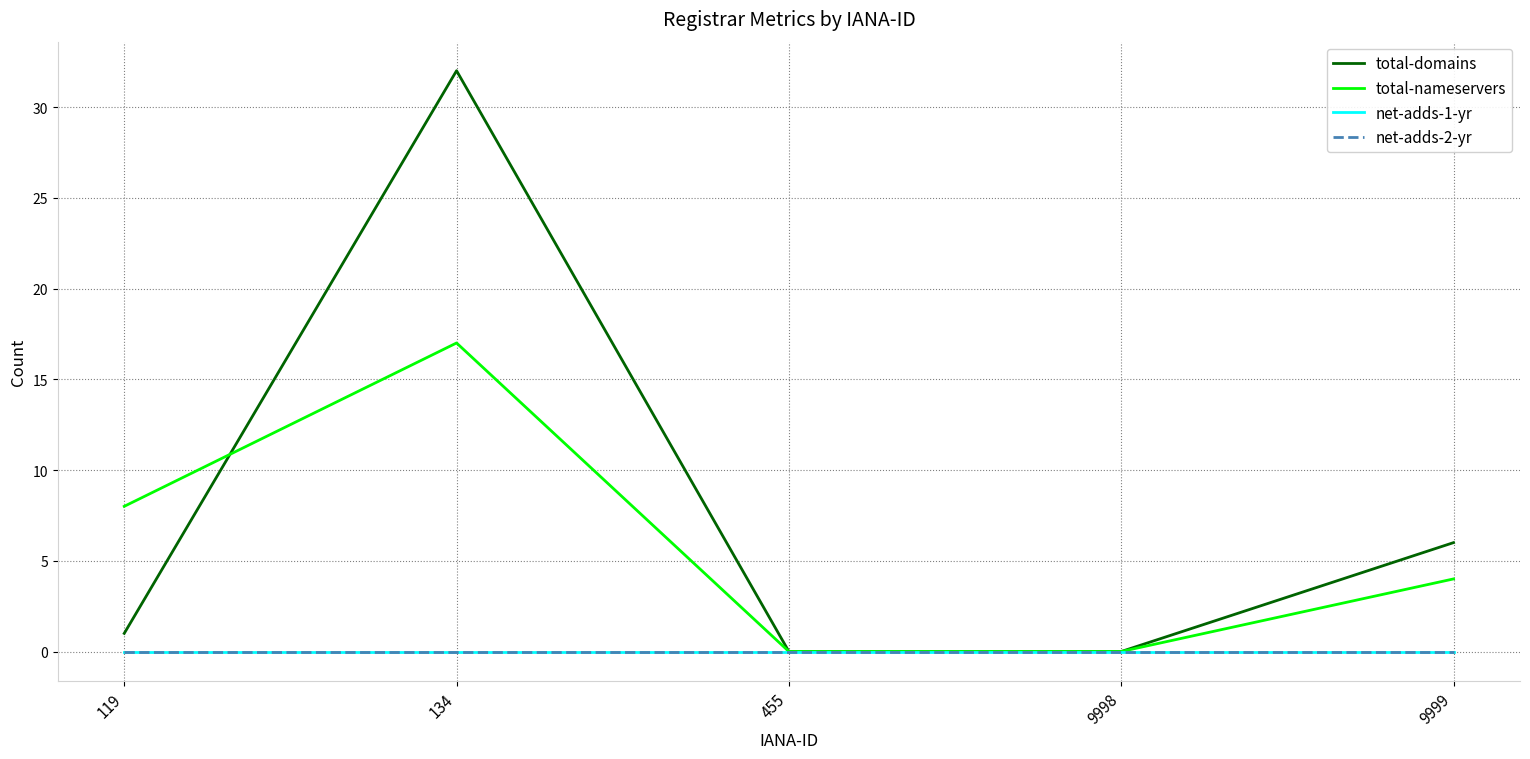

Does the chart have visible grid lines?

Yes